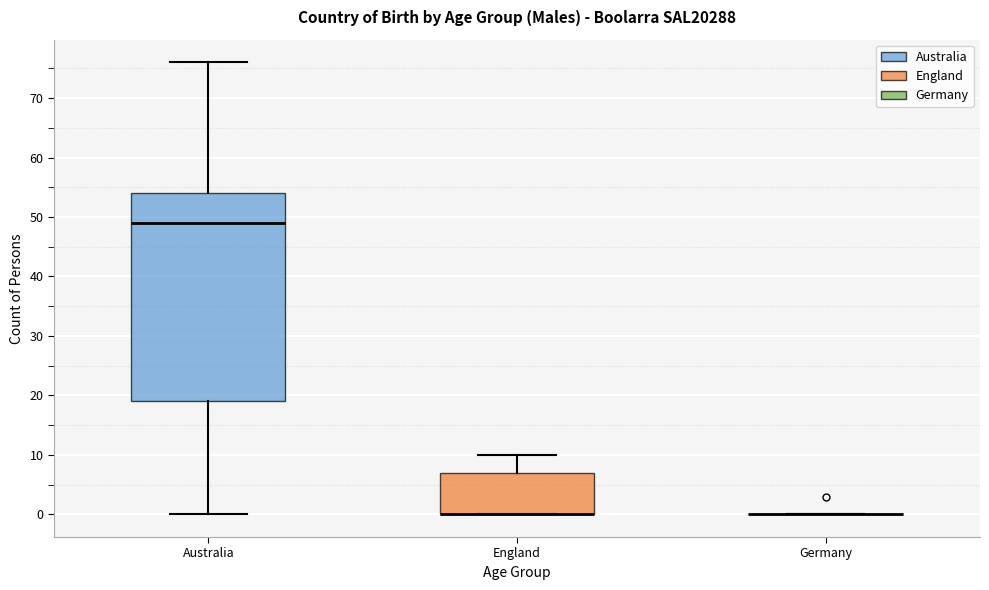

Reading left to right, transcribe this box plot: for each box, give where its median line is, the range the box spans, and where its two whiskers end, as read against the y-axis. The values are not printed on the chart, so give them approximately, as read against the axis.

Australia: median 49, box 19 to 54, whiskers 0 to 76
England: median 0 (drawn on the box's lower edge), box 0 to 7, whiskers 0 to 10
Germany: box collapsed to a line at 0, whiskers 0 to 0